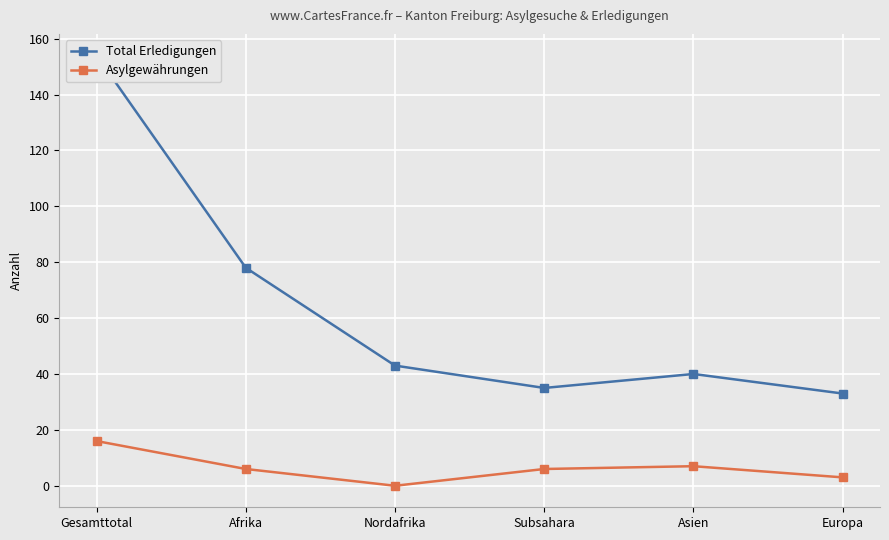

How many data points in Asylgewährungen are less than 6?

2